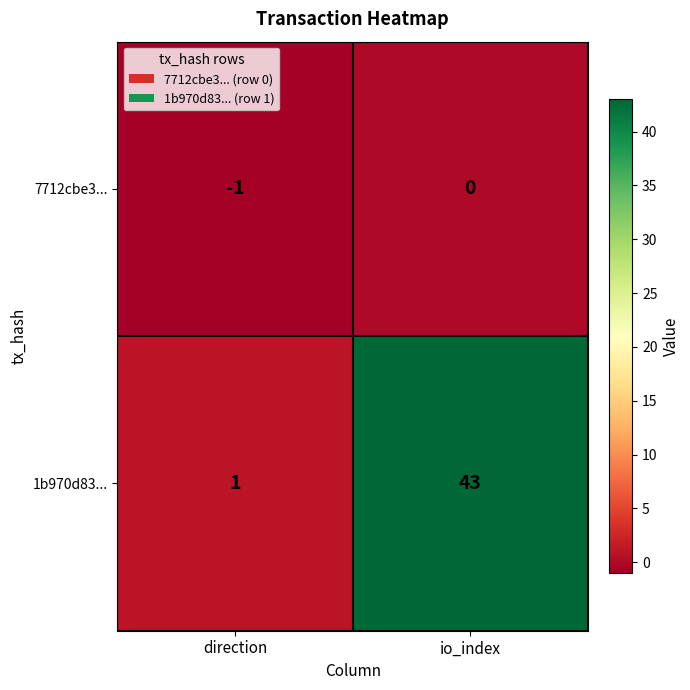

At which category is the sum across all series the highest?

io_index